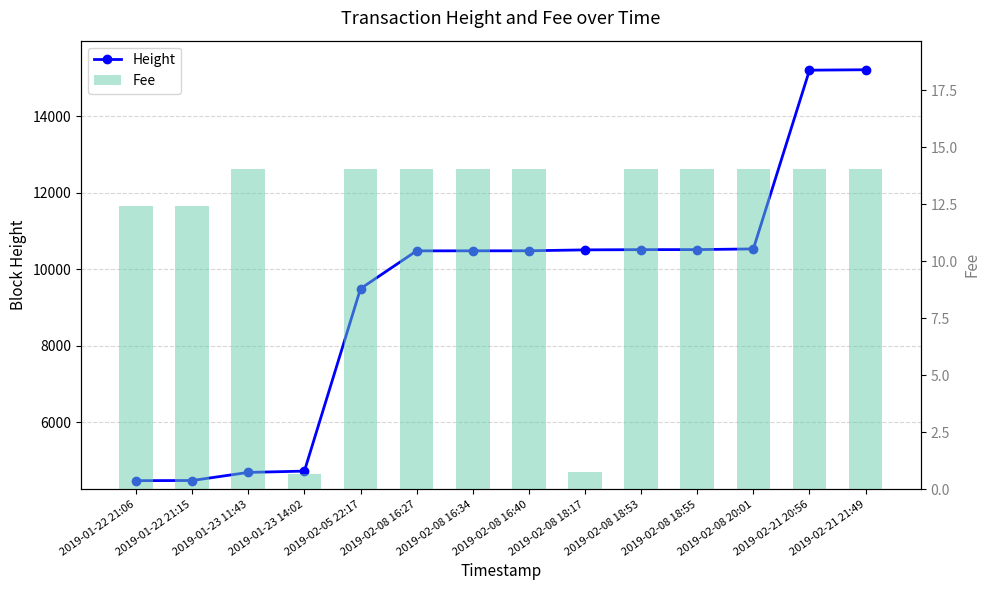

Count the number of data series in this chart.

2